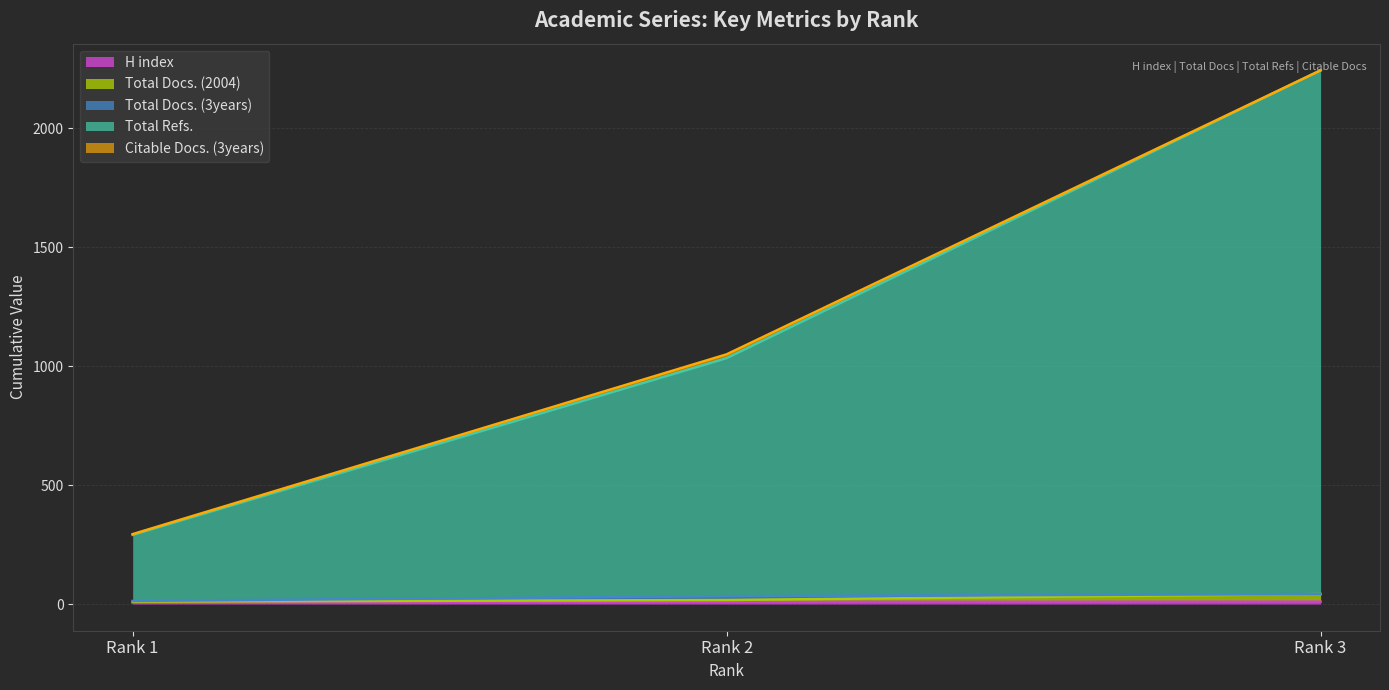

At which category is the sum across all series the highest?

Rank 3